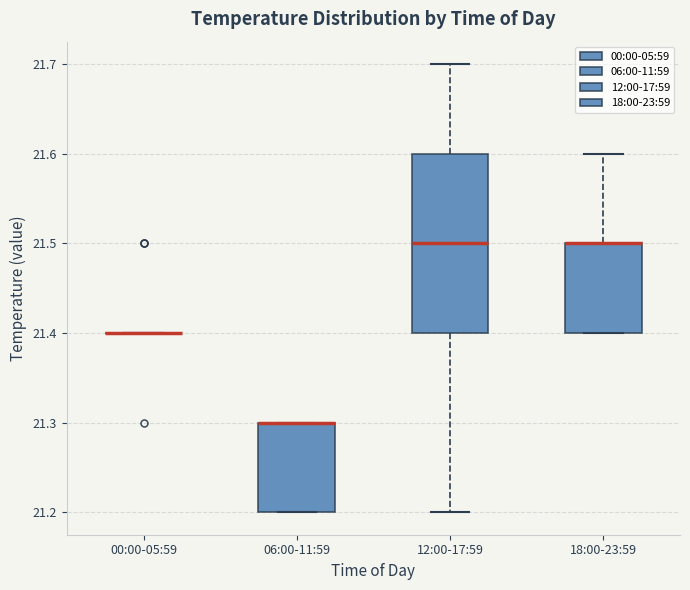

Reading left to right, read every box against the y-axis: the position of its median line, the range the box covers, and the ends of its whiskers. The values are not printed on the chart, so give them approximately, as read against the axis.

00:00-05:59: box collapsed to a line at 21.4, whiskers 21.4 to 21.4
06:00-11:59: median 21.3 (drawn on the box's upper edge), box 21.2 to 21.3, whiskers 21.2 to 21.3
12:00-17:59: median 21.5, box 21.4 to 21.6, whiskers 21.2 to 21.7
18:00-23:59: median 21.5 (drawn on the box's upper edge), box 21.4 to 21.5, whiskers 21.4 to 21.6